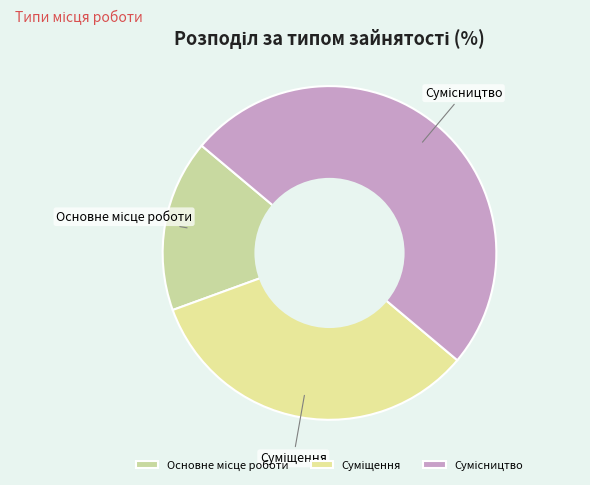

To the nearest percent, what is the average slice percentage?

33%